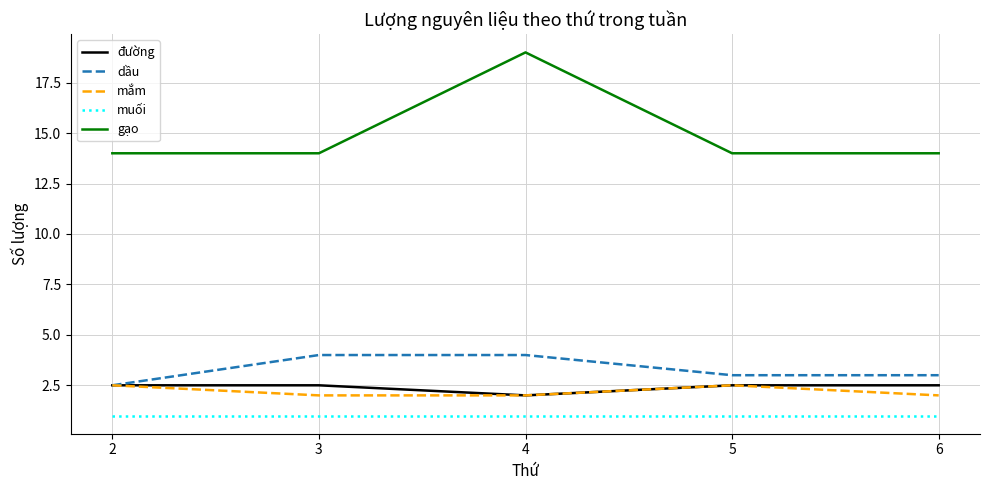

The value of mắm at 2 is 0.5. True or false?

False